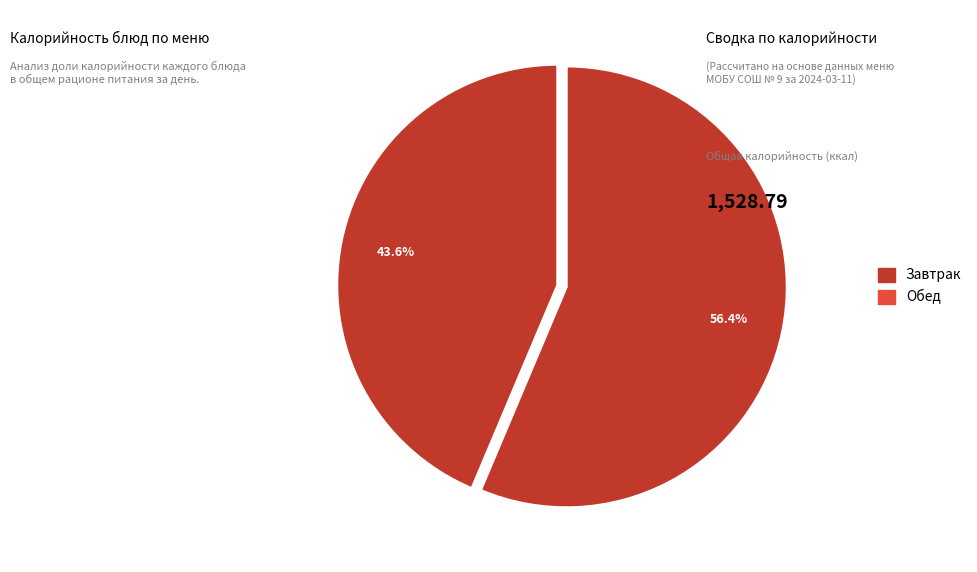

Count the number of slices in the pie.

2